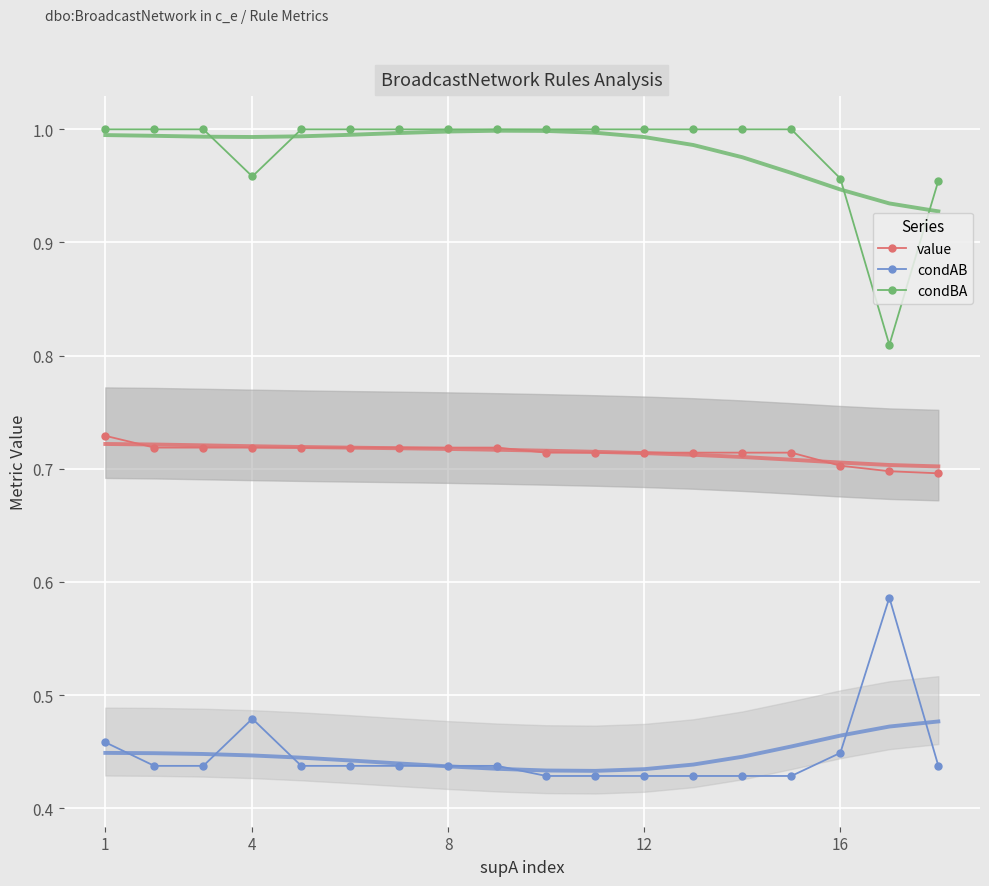

True or false: condBA and condAB cross at least once.

False